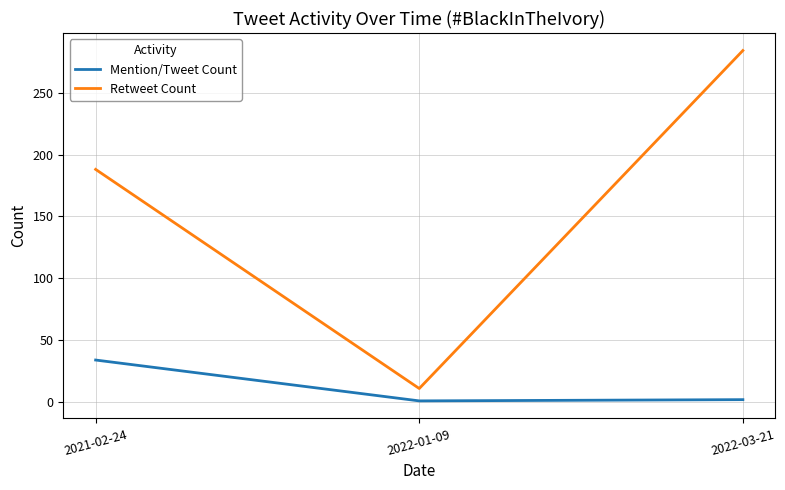

What is the average value of the Retweet Count series?

161